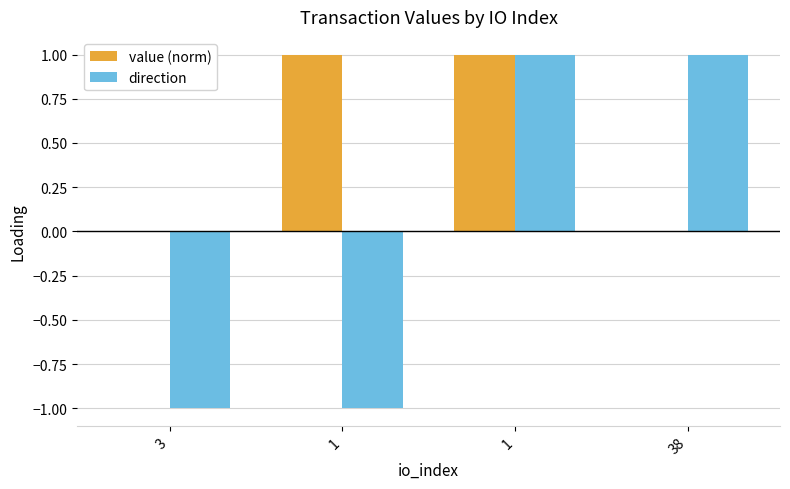

Between 3 and 38, which series saw the biggest shift?

direction